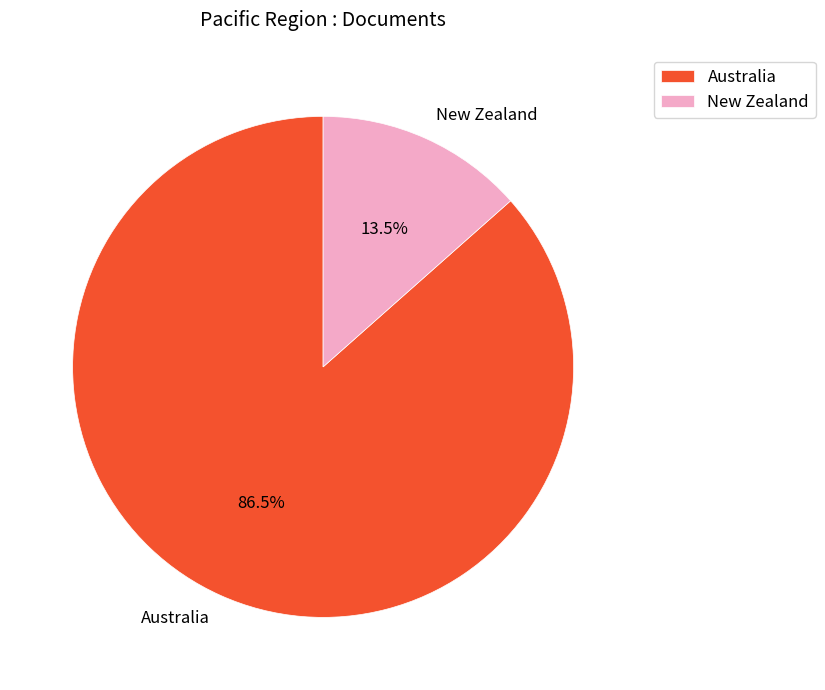

Is it true that Australia is 99% of the pie?

False